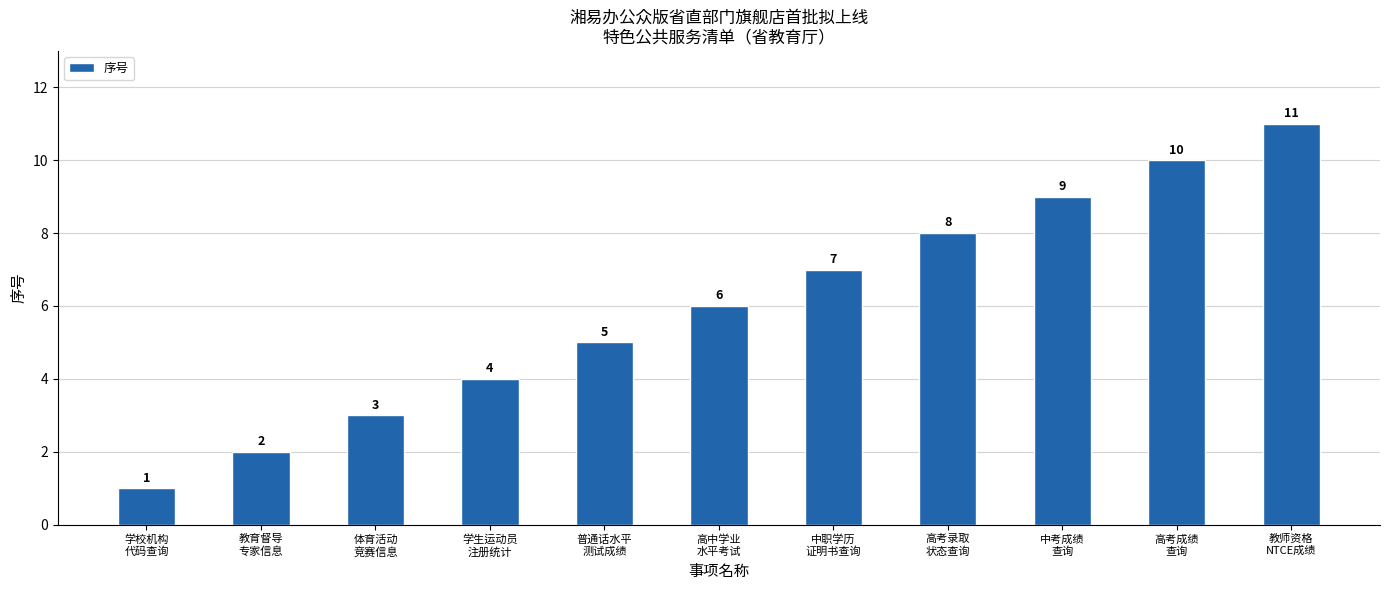

The chart shows a value of 4 at 学生运动员
注册统计. True or false?

True